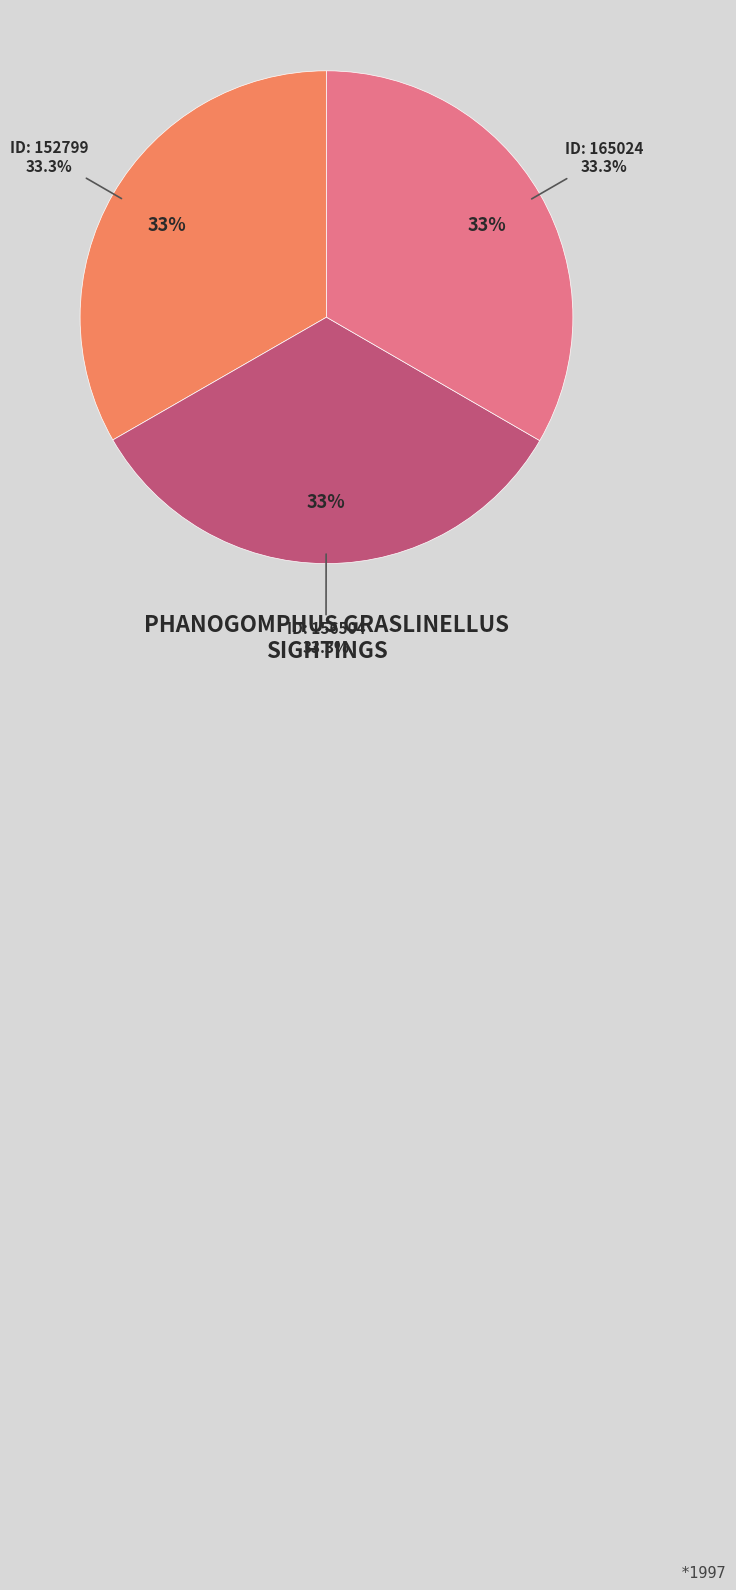

True or false: 165024 accounts for 33% of the total.

True